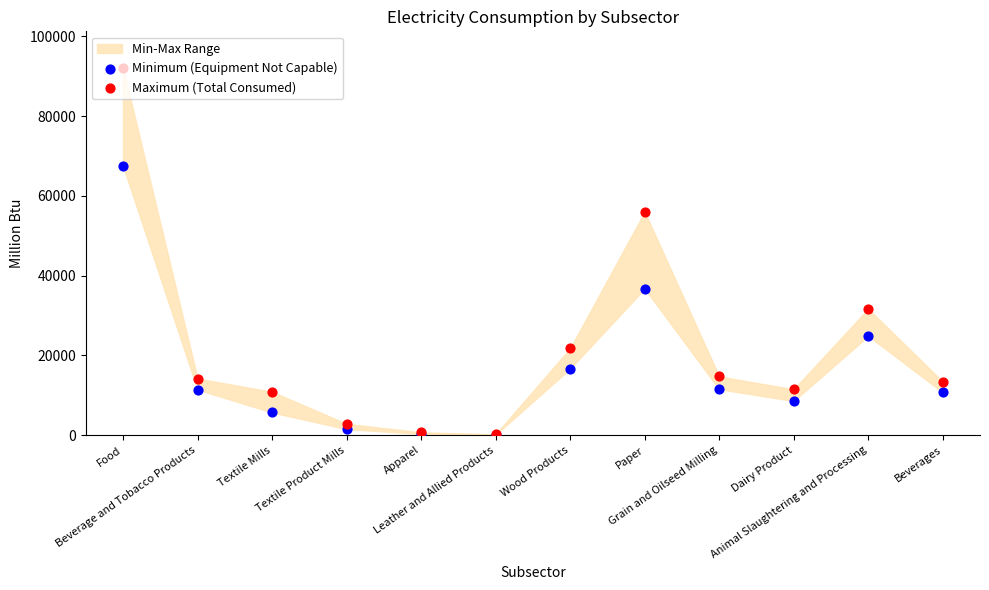

Which series has the largest Y range (max minus min)?

Maximum (Total Consumed)